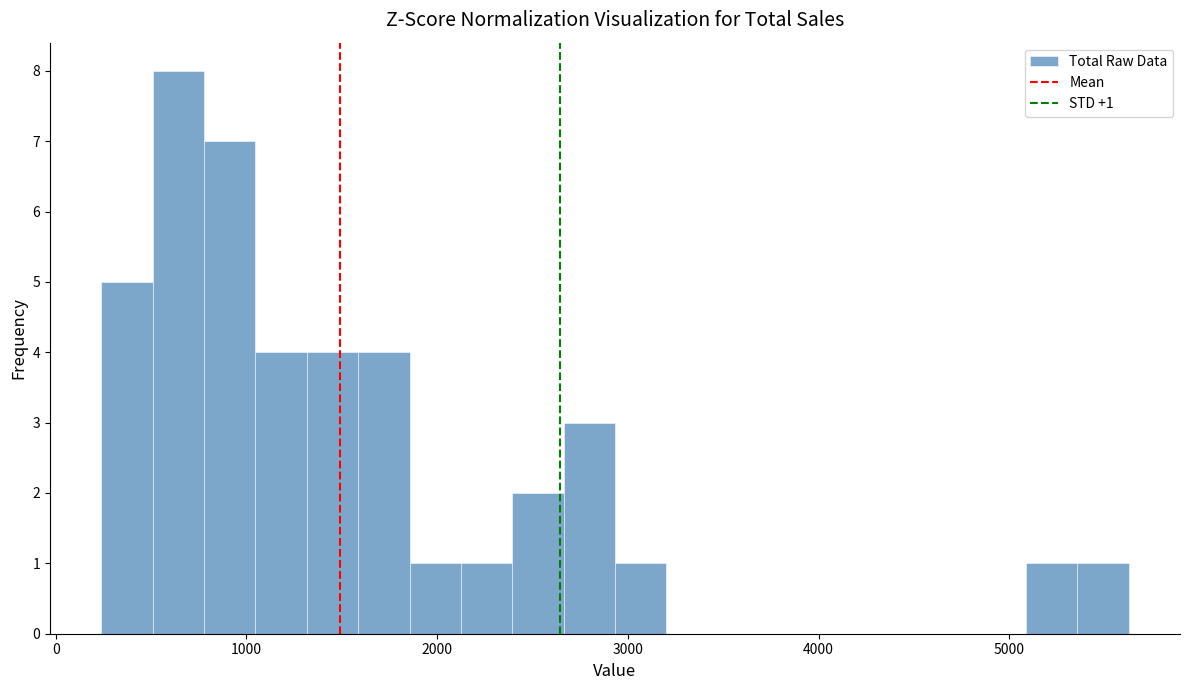

Around what value on the x-axis is the tallest bar? Give the approximate position of its centre, as read against the axis.

600